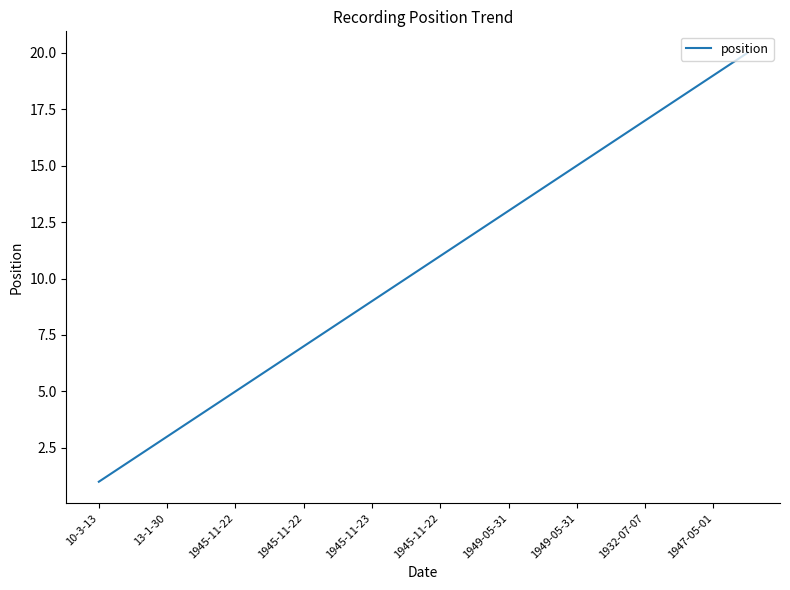

What is the greatest value displayed?

20